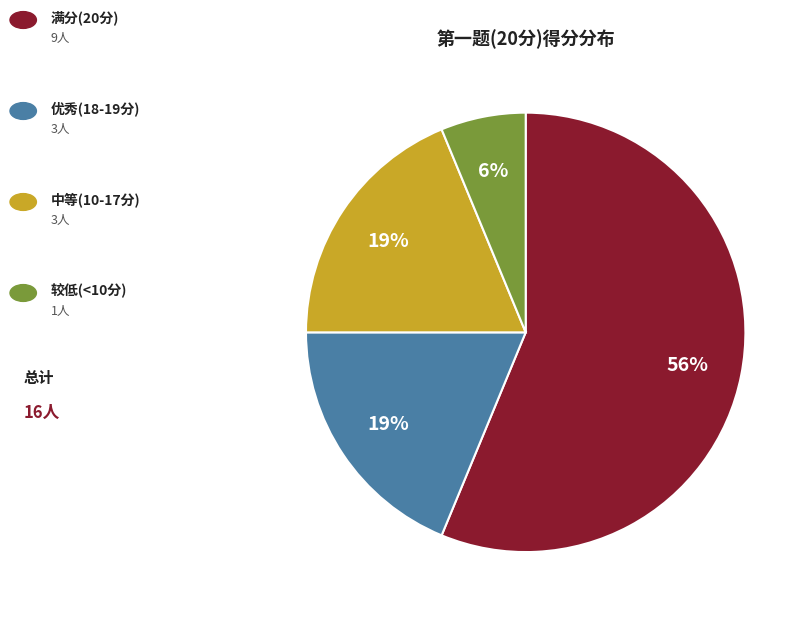

To the nearest percent, what is the difference between the largest and smallest slice percentages?

50%